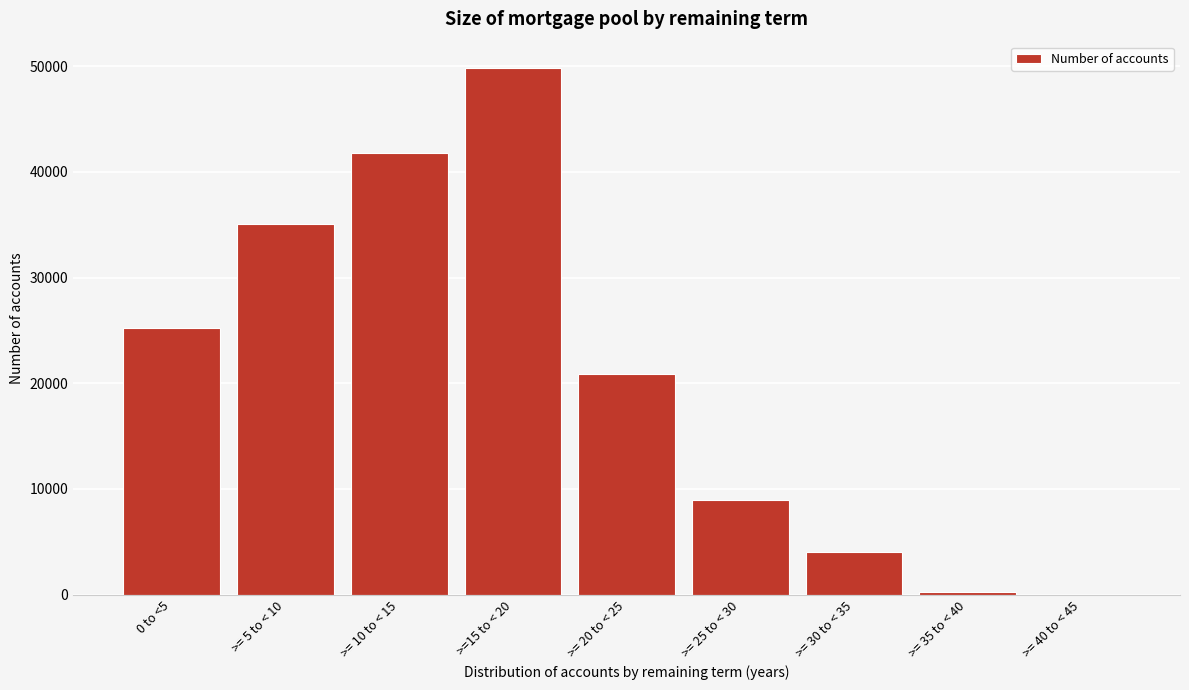

Reading left to right, extract all data points from this chart.

0 to <5=25262	>= 5 to < 10=35033	>= 10 to < 15=41832	>=15 to < 20=49840	>= 20 to < 25=20895	>= 25 to < 30=8957	>= 30 to < 35=4034	>= 35 to < 40=238	>= 40 to < 45=0